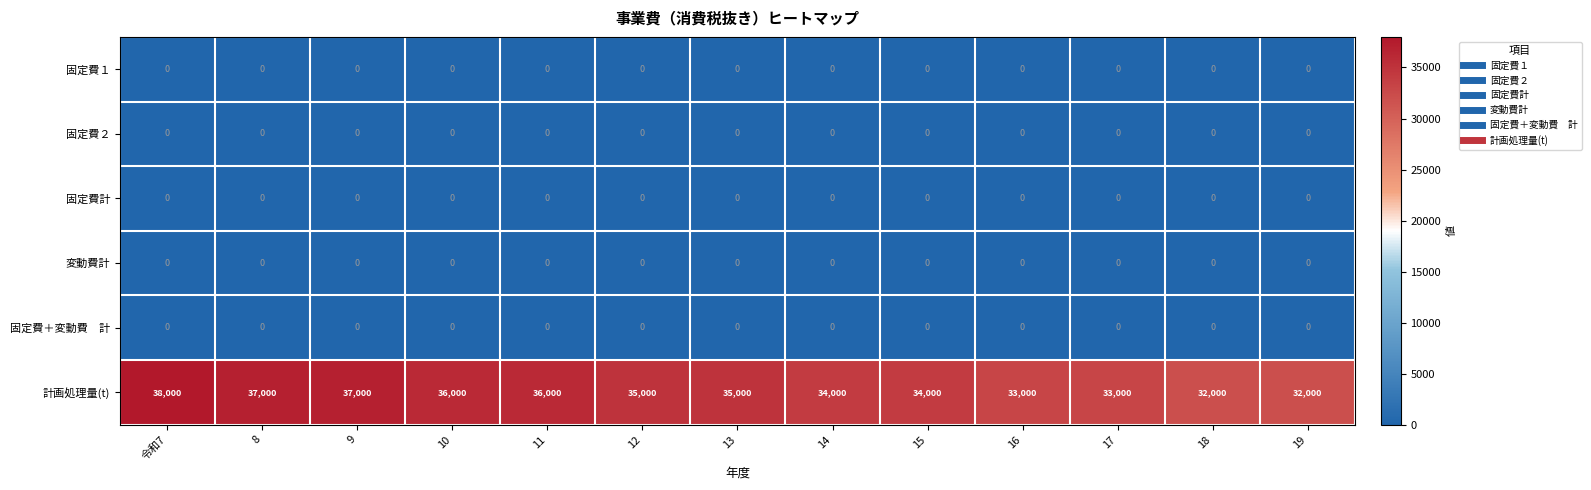

Is it true that 計画処理量(t) equals 35000 at 13?

True